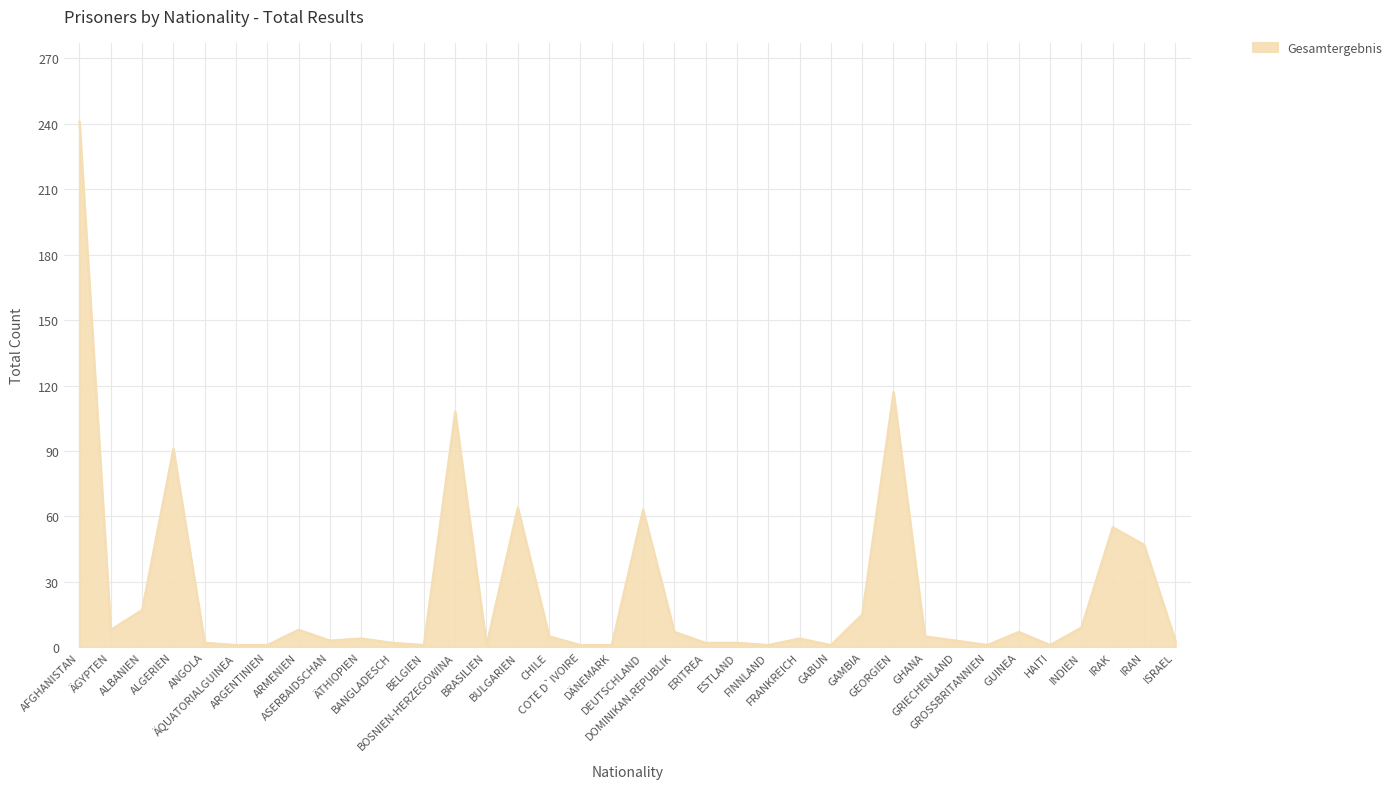

What is the smallest value displayed?

1